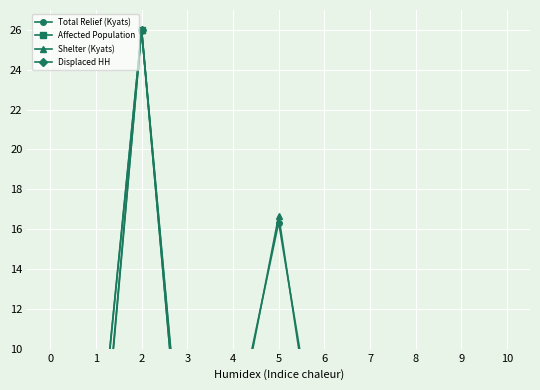

Read the Shelter (Kyats) value at 2.

26.0